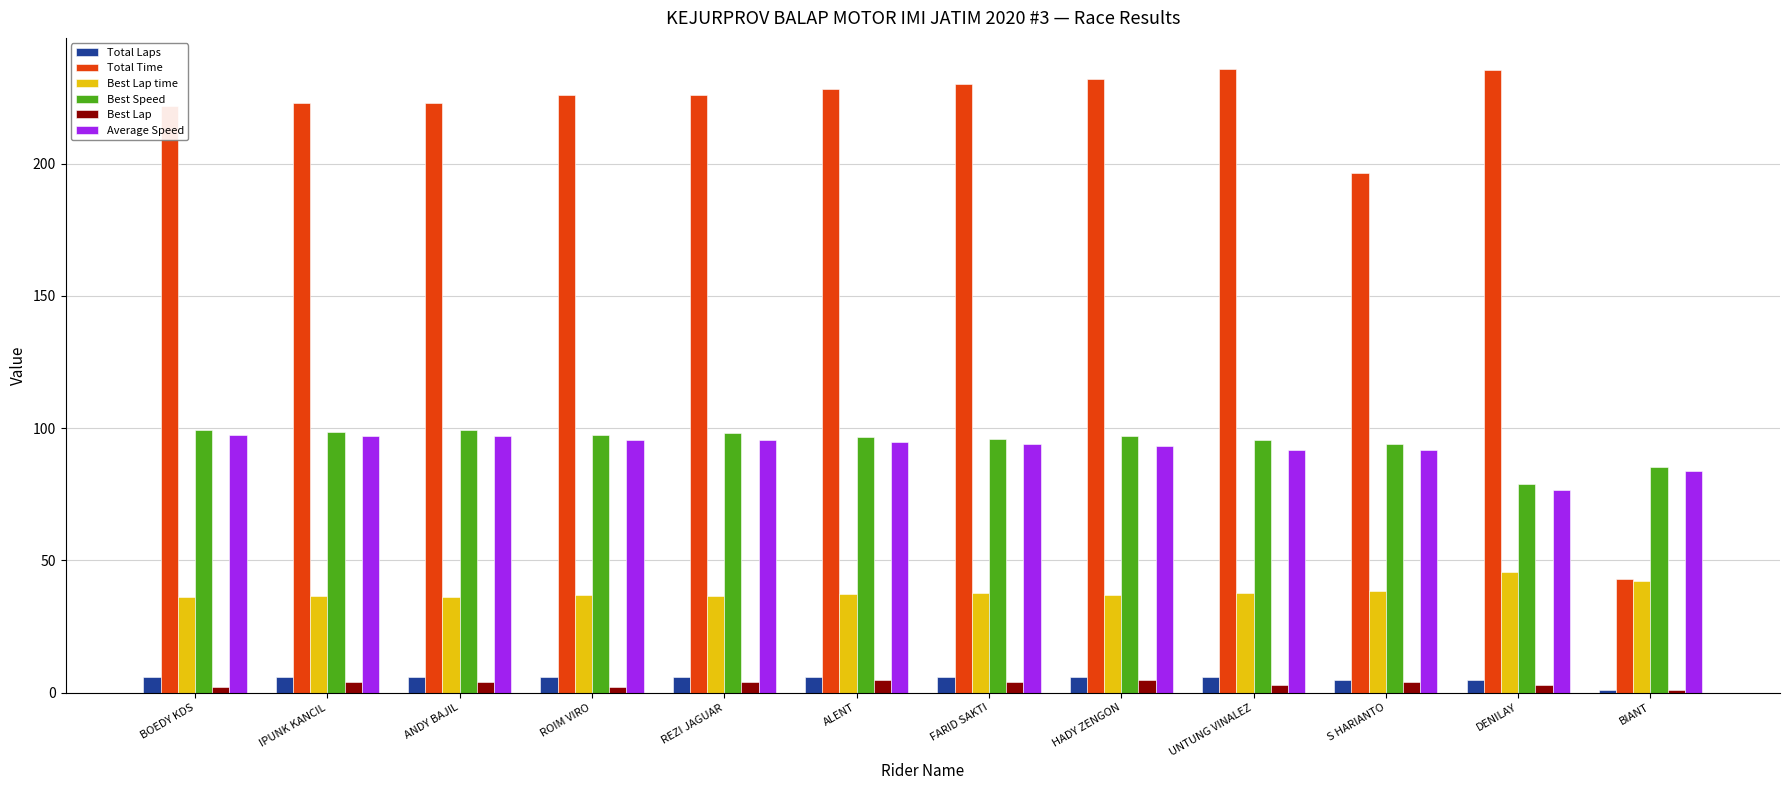

What is the label of the 2nd bar from the left?

IPUNK KANCIL